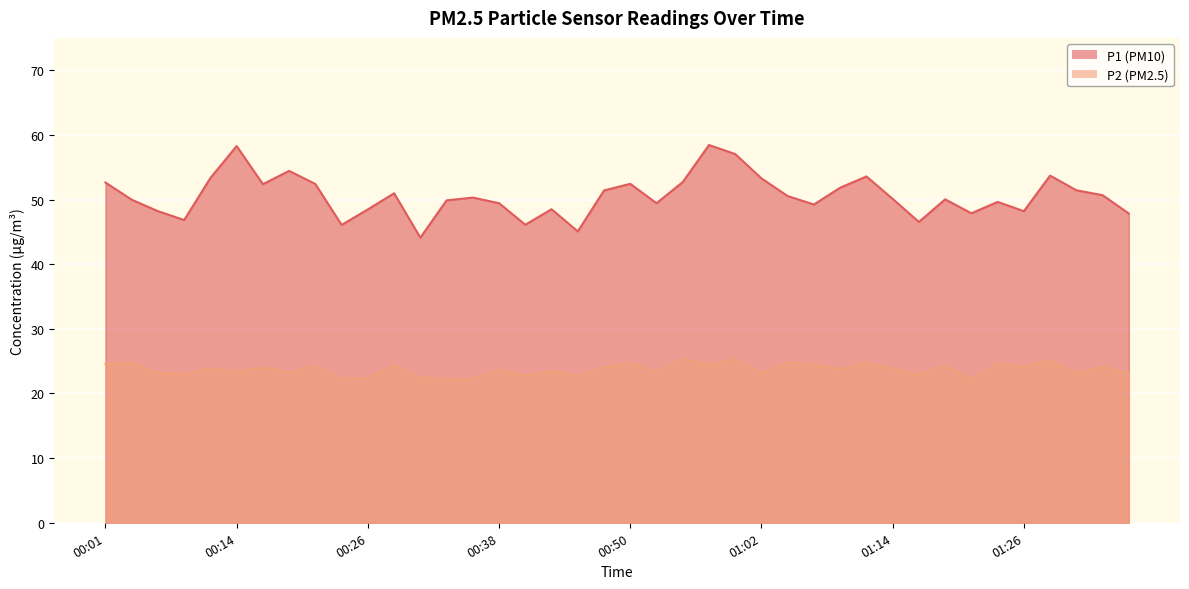

What is the label of the 34th point from the left?

01:22